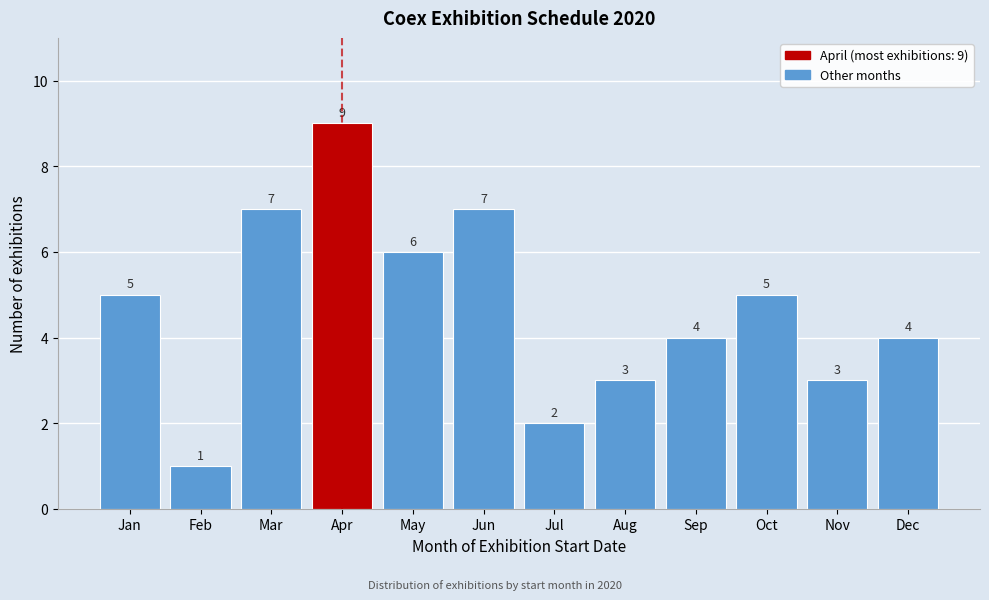

Reading left to right, extract all data points from this chart.

Jan=5	Feb=1	Mar=7	Apr=9	May=6	Jun=7	Jul=2	Aug=3	Sep=4	Oct=5	Nov=3	Dec=4